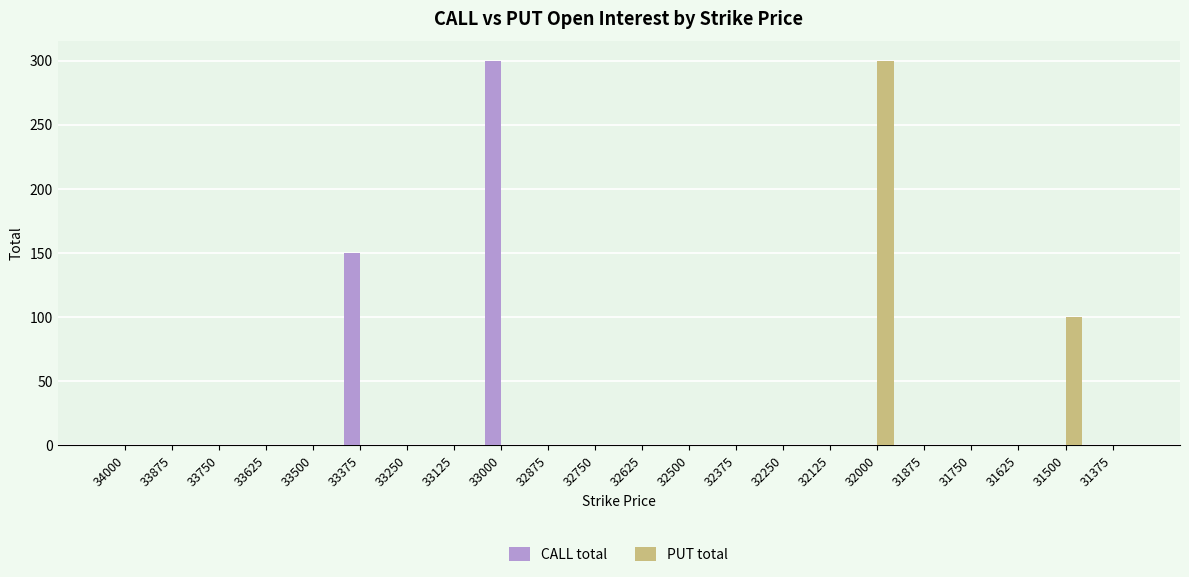

Which series changed the most between 33375 and 32875?

CALL total